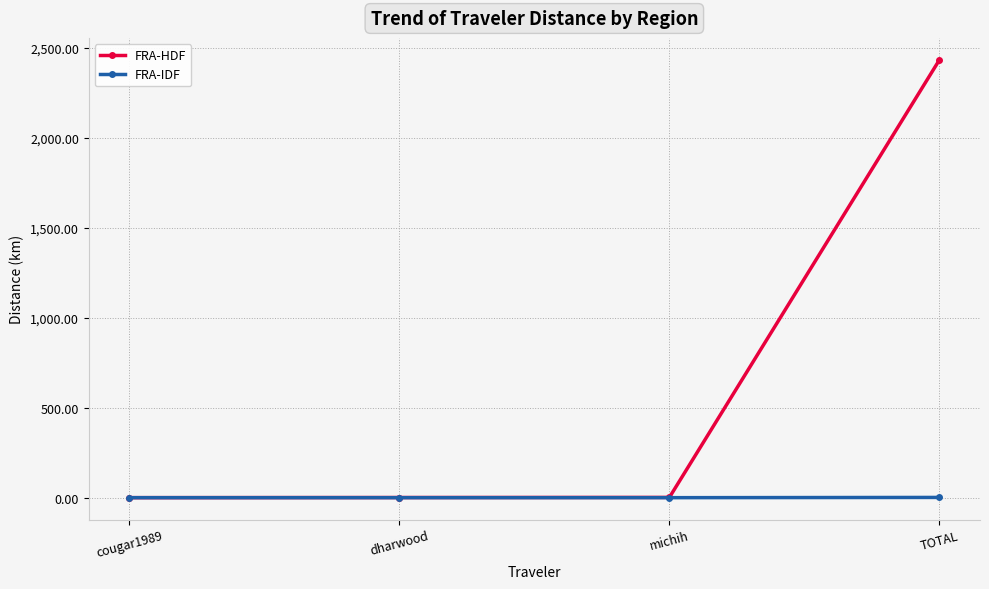

Which label corresponds to the largest value in the chart?

TOTAL